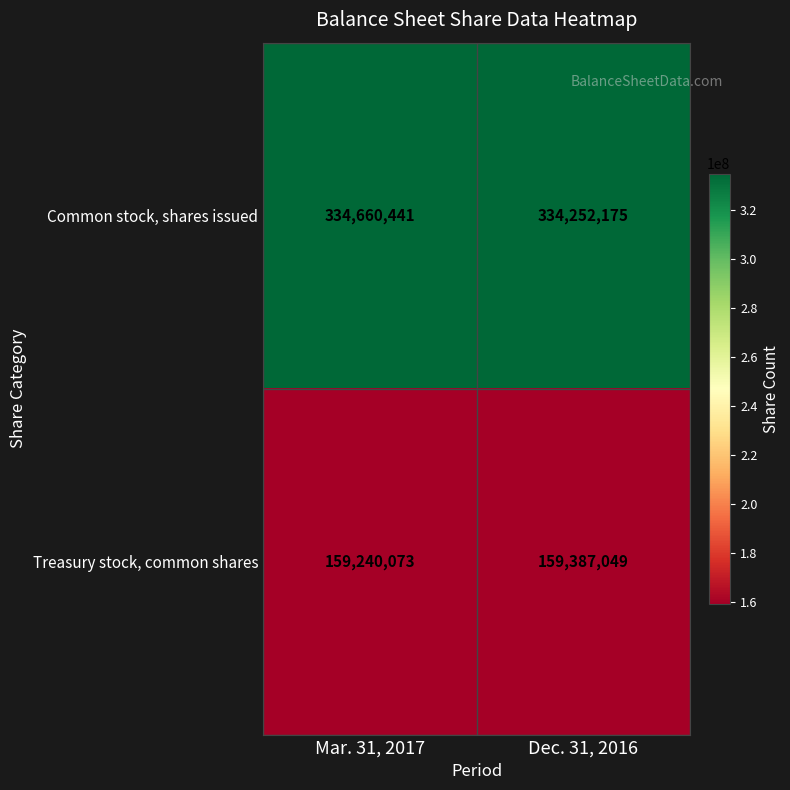

How many data points in Treasury stock, common shares are less than 159387049?

1